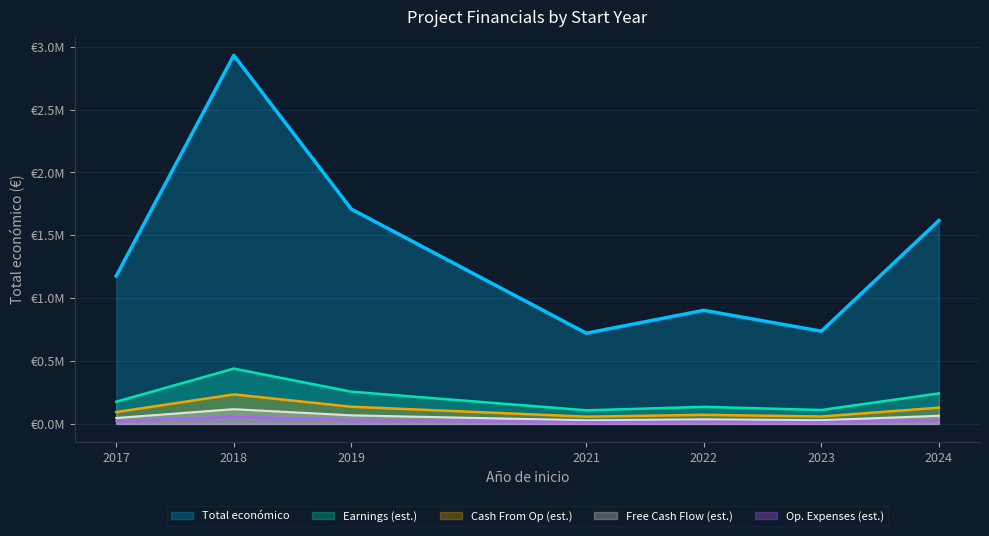

What is the label of the 12th point from the left?

2019